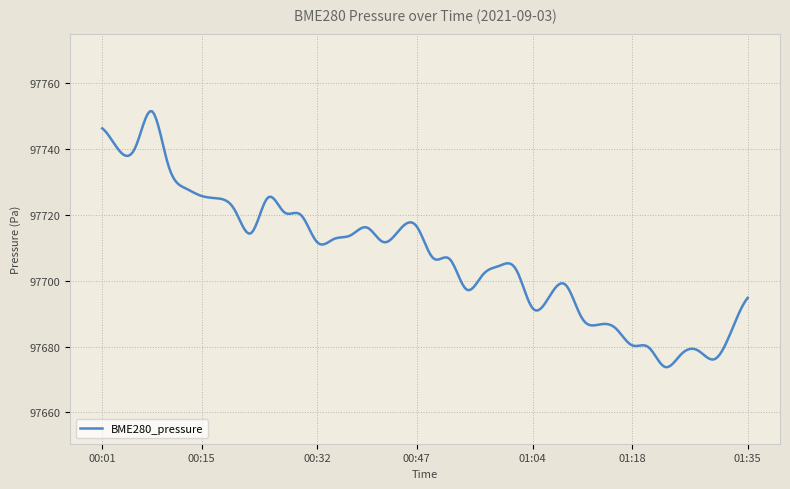

What is the smallest value displayed?

97673.7